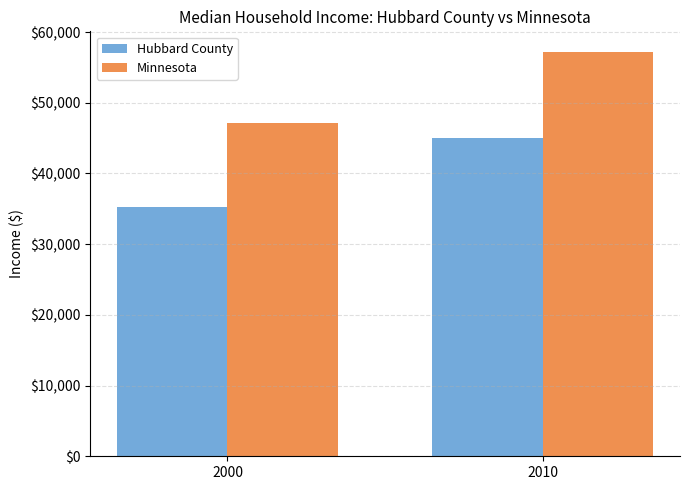

How many values in the Hubbard County series are below 45066?

1